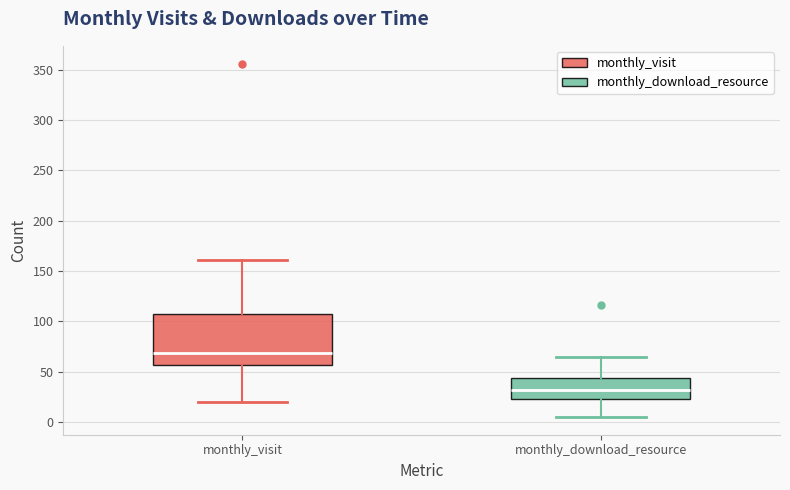

Reading left to right, read every box against the y-axis: the position of its median line, the range the box covers, and the ends of its whiskers. The values are not printed on the chart, so give them approximately, as read against the axis.

monthly_visit: median 70, box 55 to 110, whiskers 20 to 160
monthly_download_resource: median 30, box 25 to 45, whiskers 5 to 65